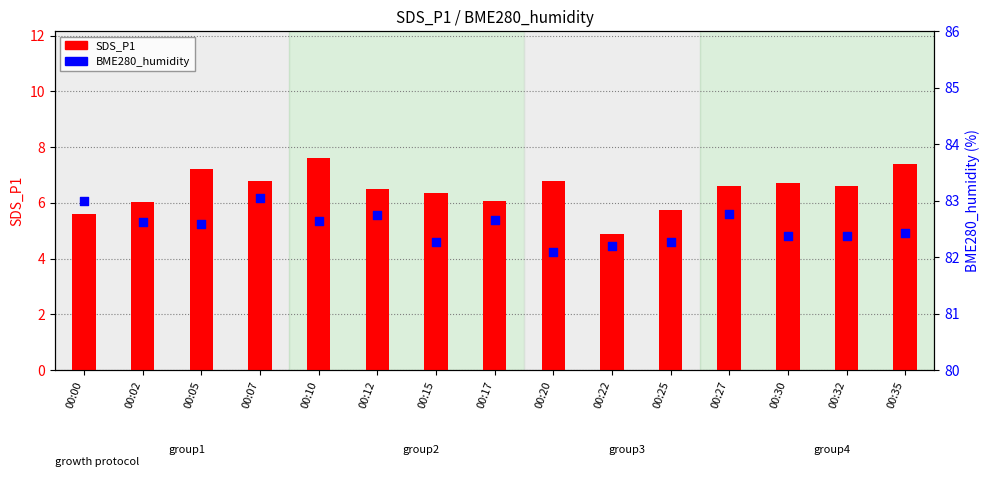

What is the total value across all series at 00:05?

89.8